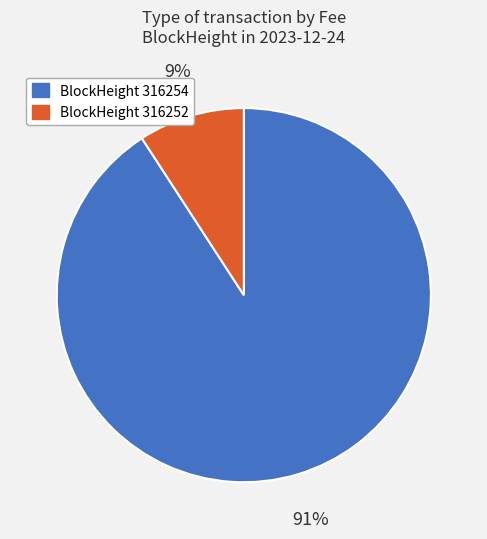

Is there any slice that represents more than half of the pie?

Yes